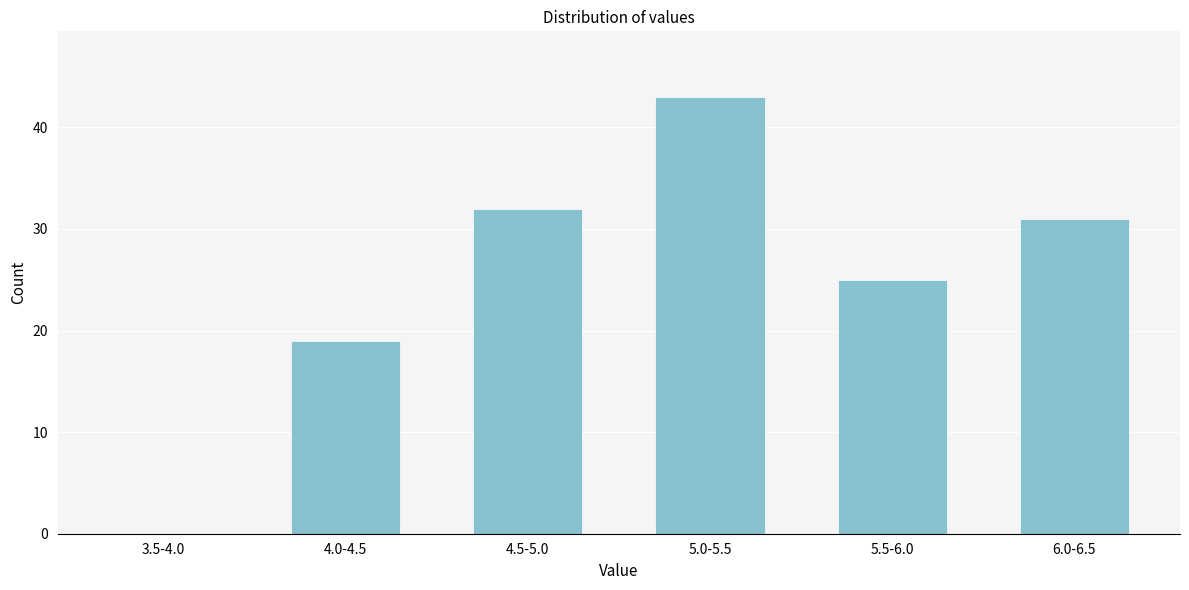

Reading left to right, transcribe all the data shown in this chart.

3.5-4.0=0	4.0-4.5=19	4.5-5.0=32	5.0-5.5=43	5.5-6.0=25	6.0-6.5=31